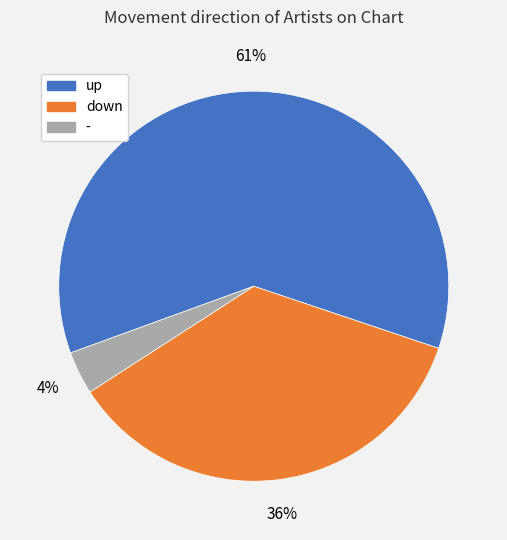

The - slice represents 4% of the pie. True or false?

True